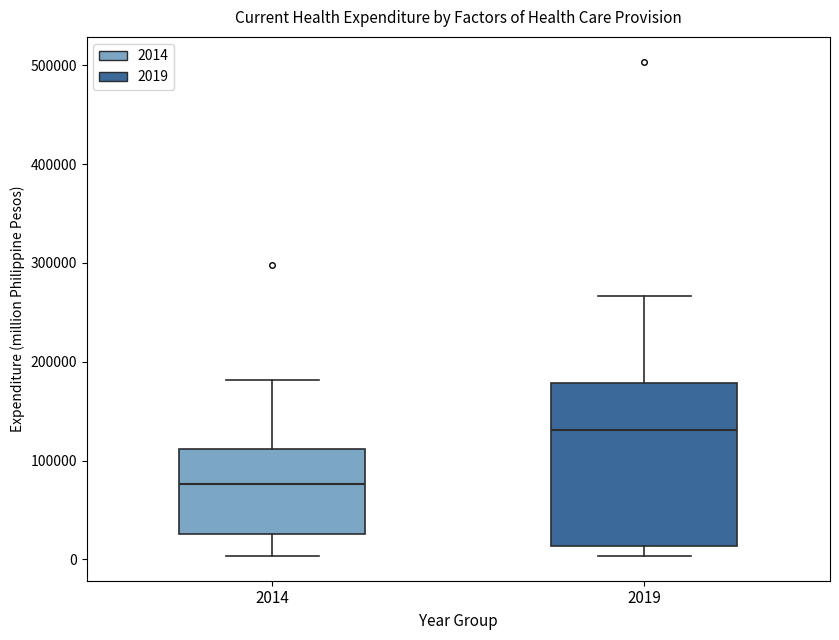

Where does the lower whisker of the box at x = 2014 end on the y-axis? The values are not printed on the chart, so give them approximately, as read against the axis.

0